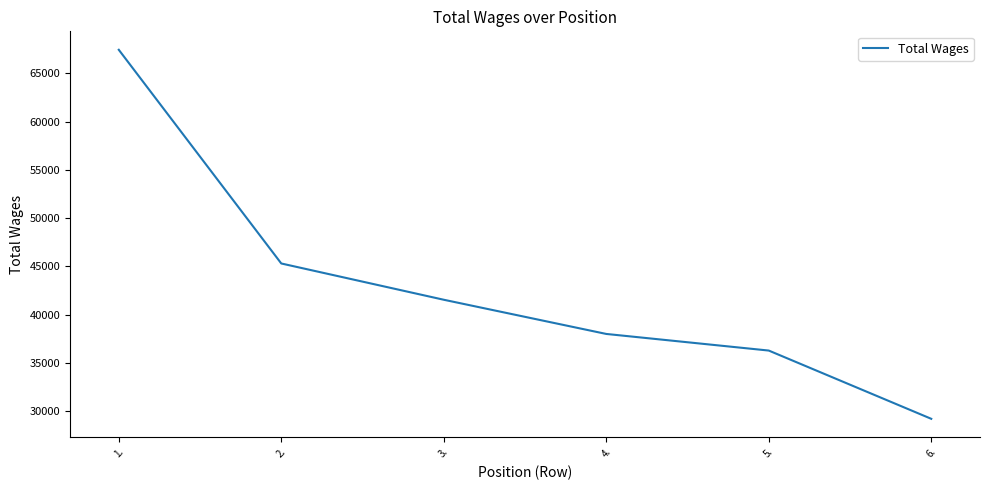

Which has a higher value, 2. or 5.?

2.